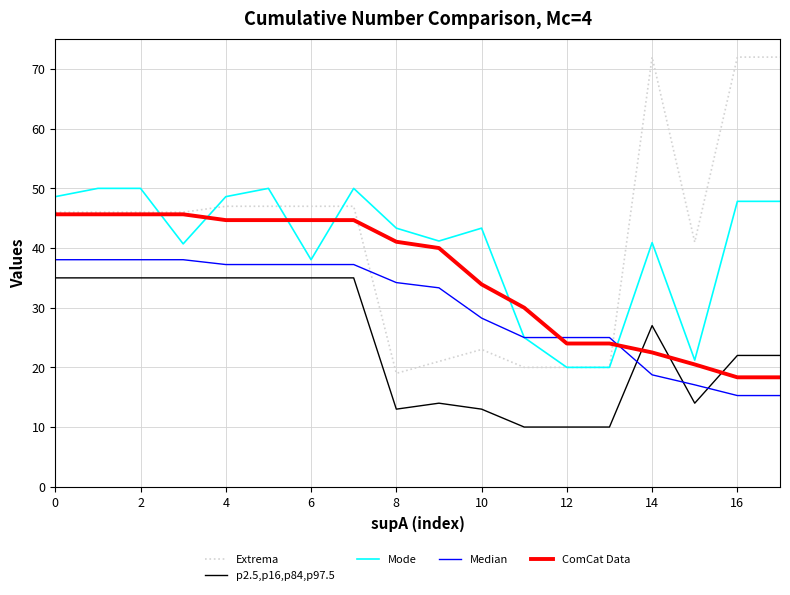

Rank the series by their maximum value, from lowest to highest.

p2.5,p16,p84,p97.5, Median, ComCat Data, Mode, Extrema